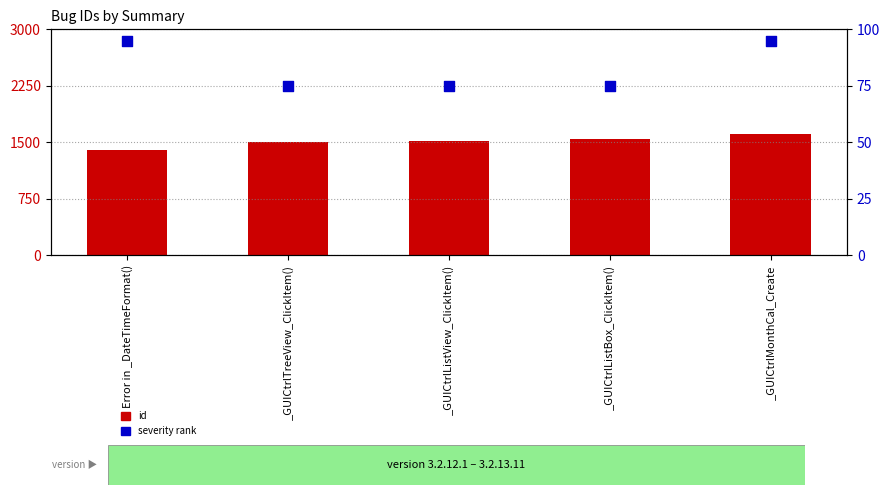

Which series contains the highest Y value?

id (scaled)